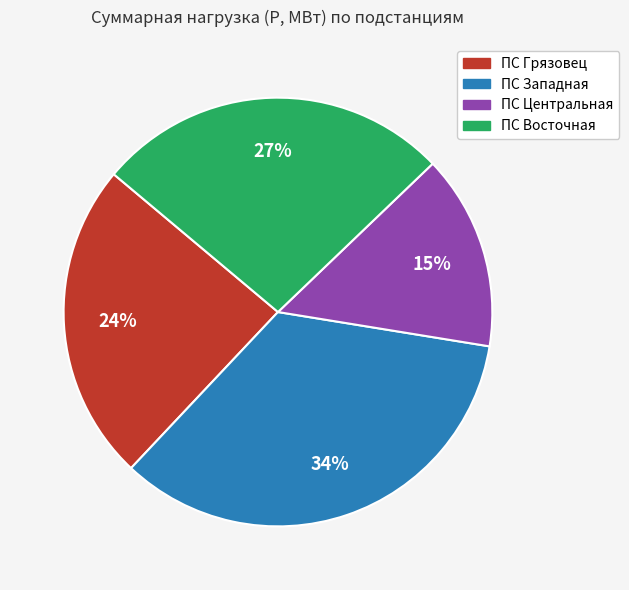

Is there a majority slice in this chart?

No